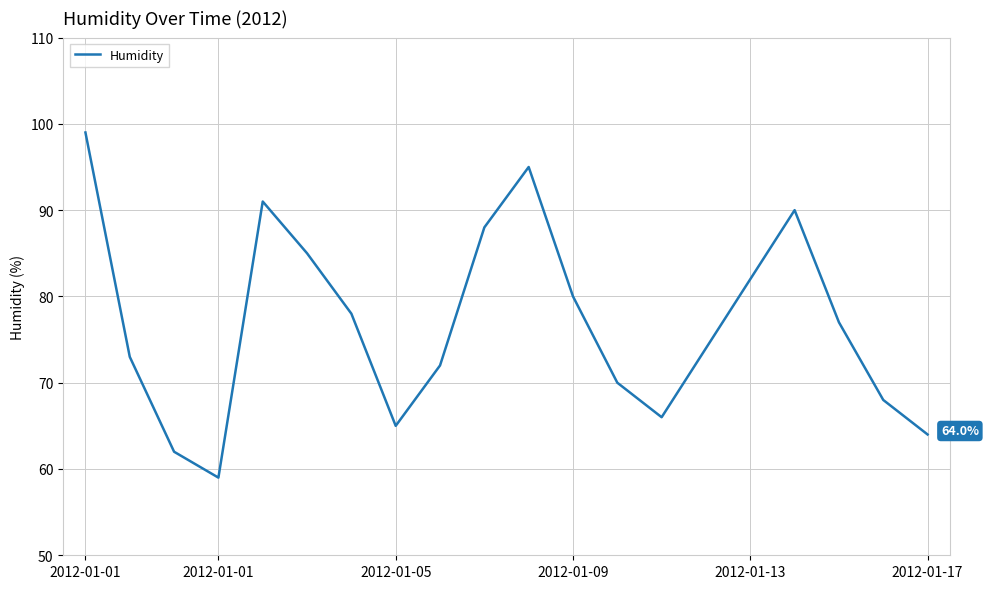

Reading left to right, extract all data points from this chart.

99	73	62	59	91	85	78	65	72	88	95	80	70	66	74	82	90	77	68	64